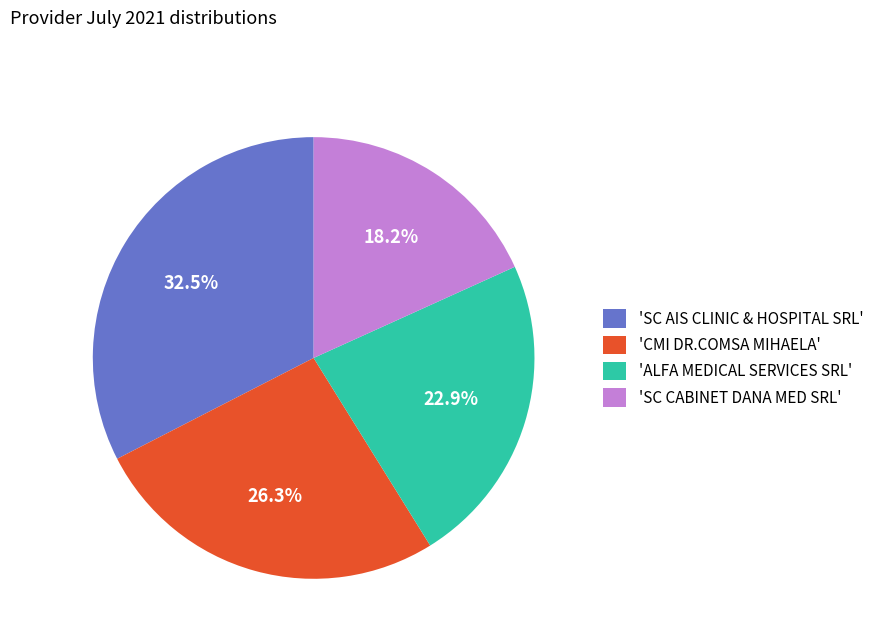

Rank the categories by value from highest to lowest.

'SC AIS CLINIC & HOSPITAL SRL', 'CMI DR.COMSA MIHAELA', 'ALFA MEDICAL SERVICES SRL', 'SC CABINET DANA MED SRL'